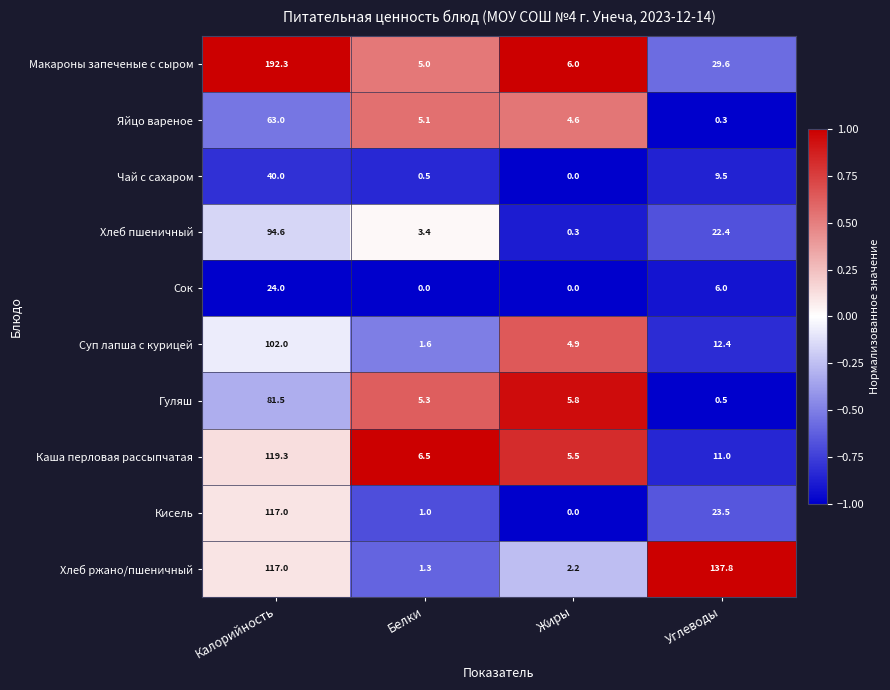

Rank the series at Белки from lowest to highest value.

Сок, Чай с сахаром, Кисель, Хлеб ржано/пшеничный, Суп лапша с курицей, Хлеб пшеничный, Макароны запеченые с сыром, Яйцо вареное, Гуляш, Каша перловая рассыпчатая